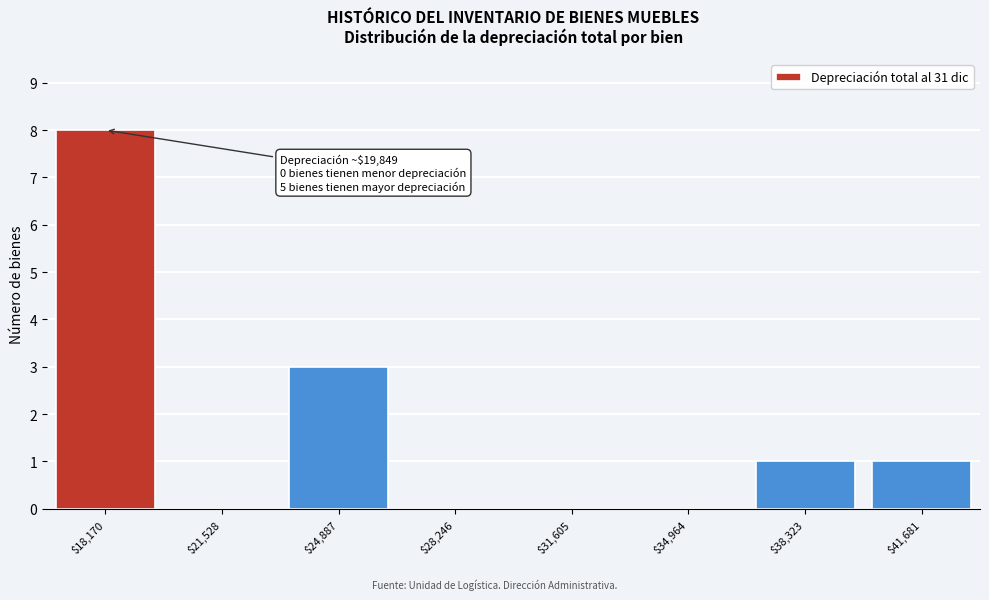

The value at $38,323 is 2. True or false?

False